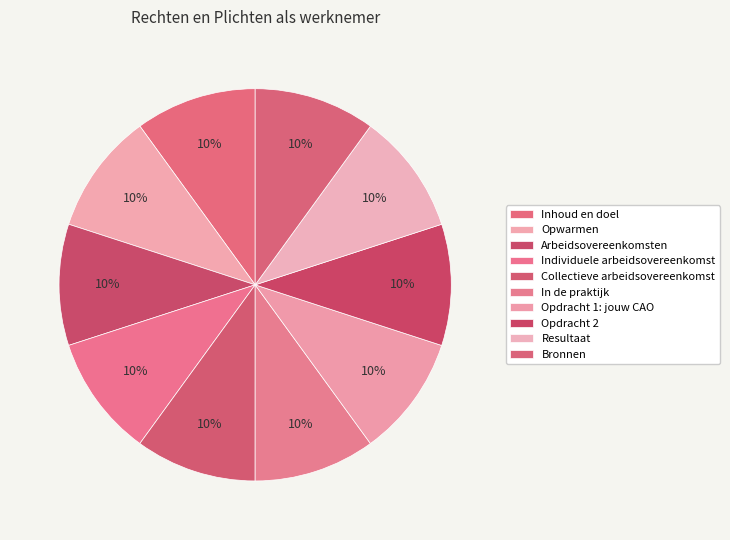

Is there a majority slice in this chart?

No